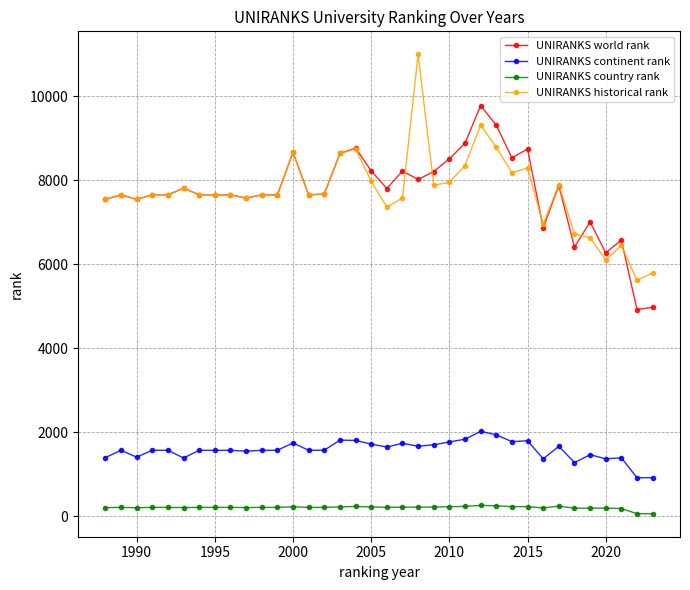

Which series has the largest range (max minus min)?

UNIRANKS historical rank